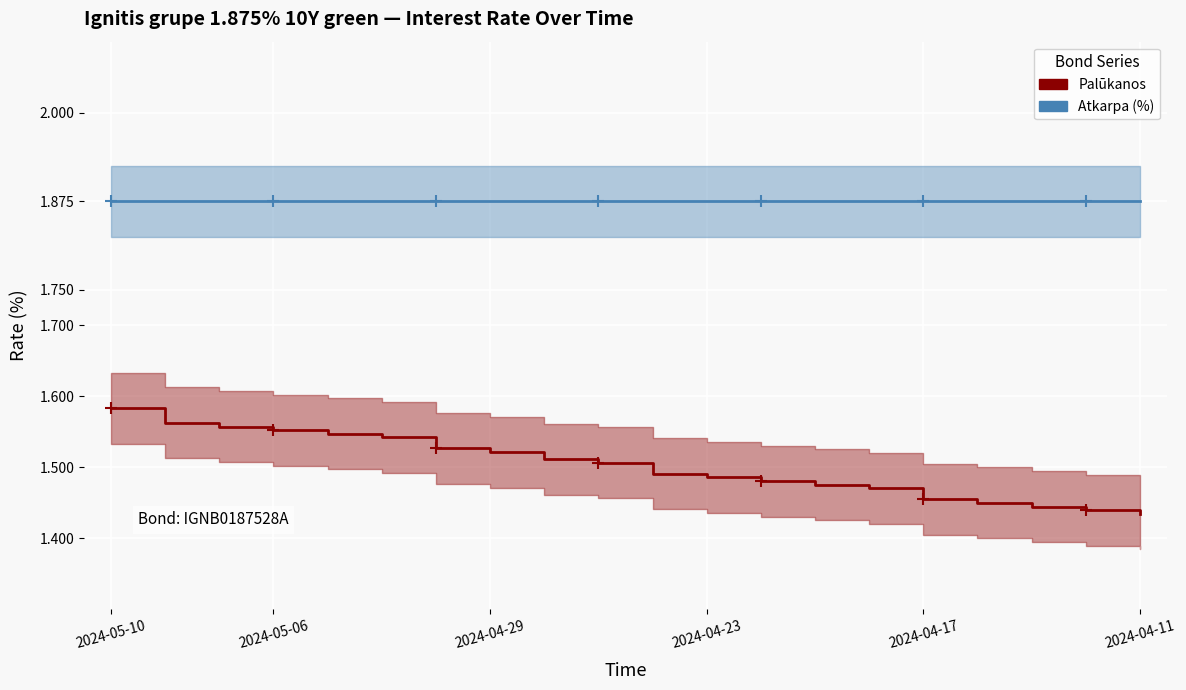

True or false: Atkarpa (%) and Palūkanos cross at least once.

False